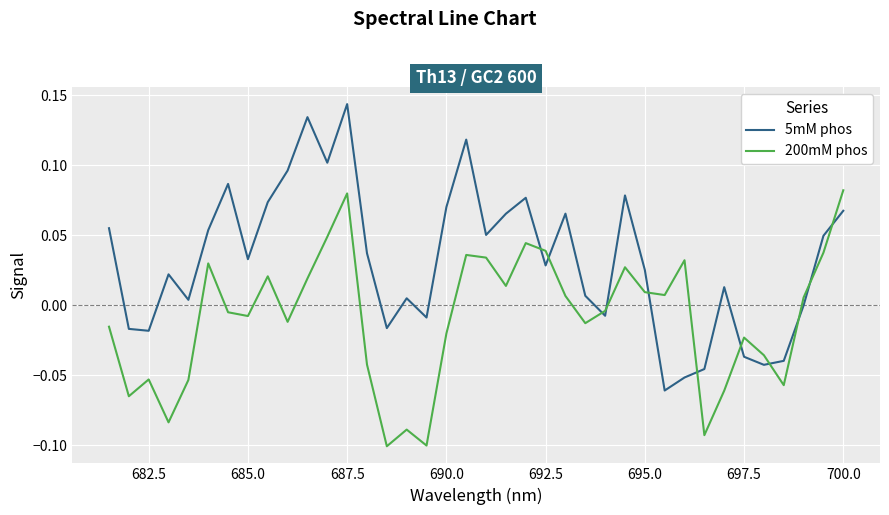

Is it true that 5mM phos equals 0.1 at 24?

False